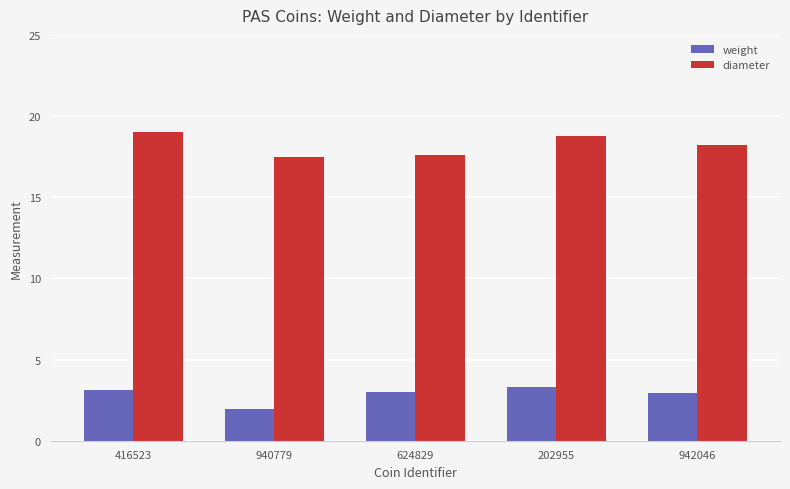

Rank the series at 940779 from highest to lowest value.

diameter, weight